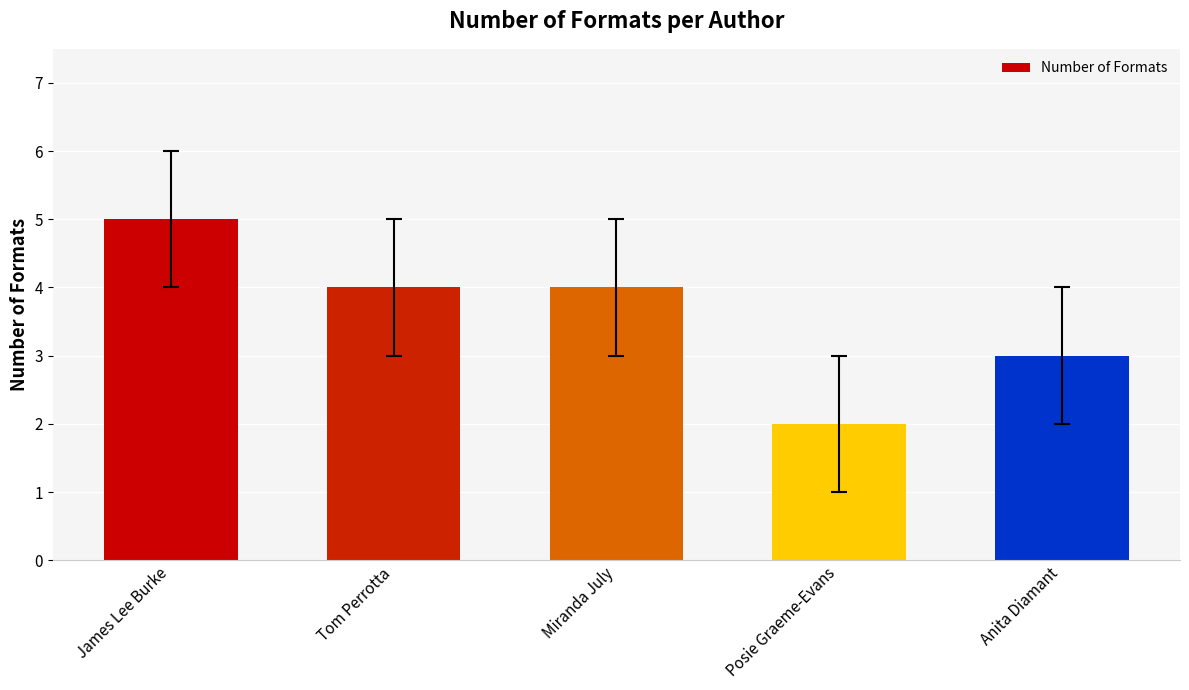

Reading left to right, extract all data points from this chart.

James Lee Burke=5	Tom Perrotta=4	Miranda July=4	Posie Graeme-Evans=2	Anita Diamant=3